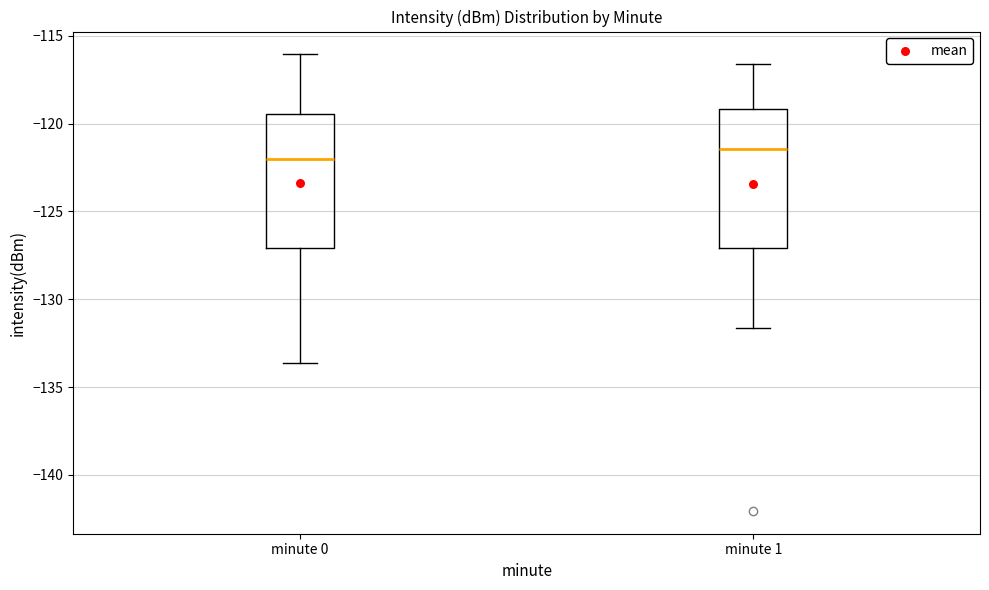

Which box's median line is the highest?

minute 1